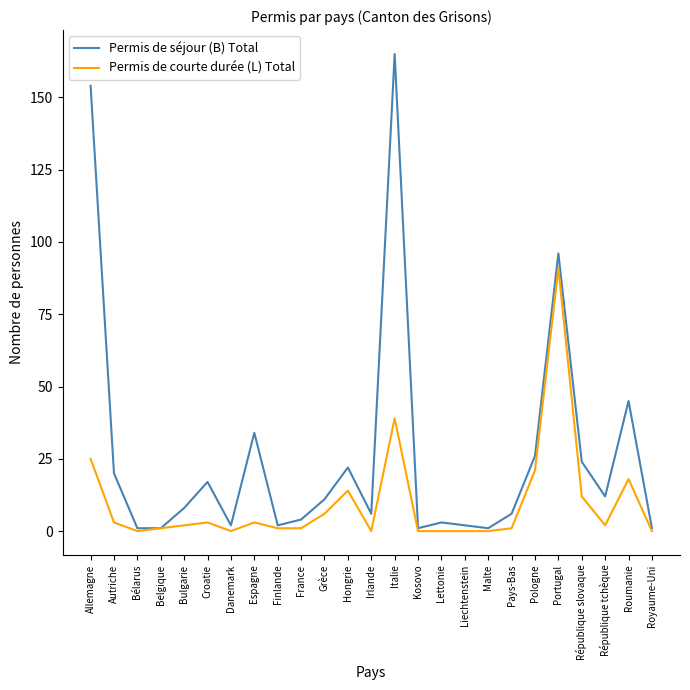

What is the difference between the maximum and minimum values in the Permis de séjour (B) Total series?

164